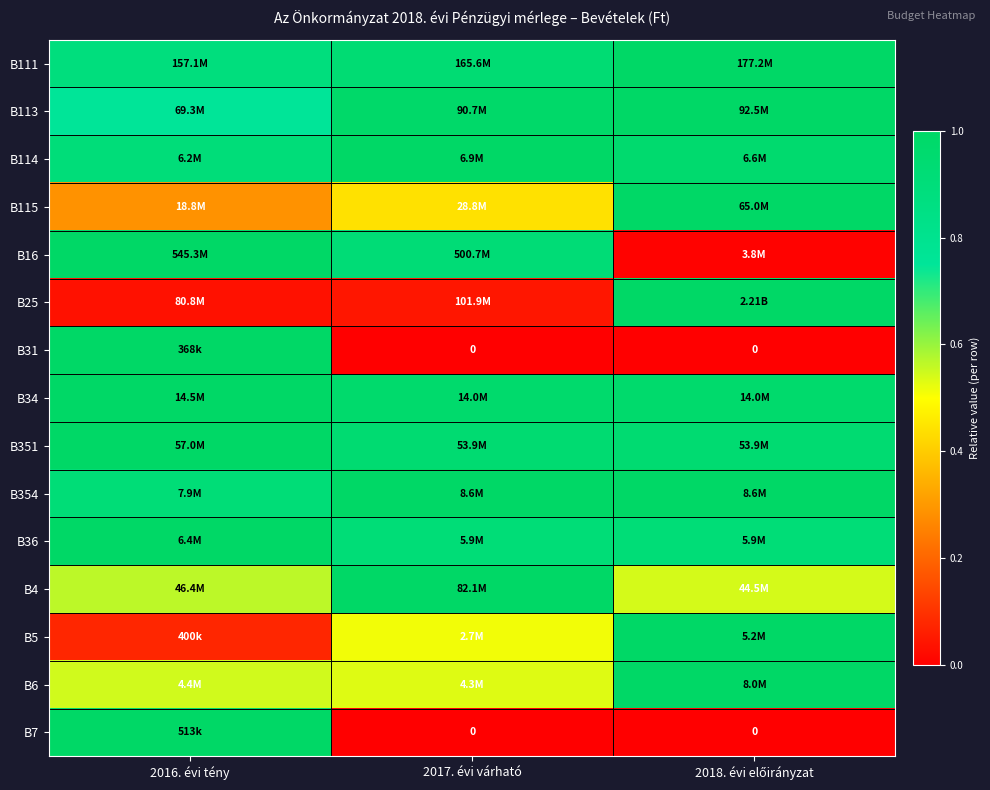

Which category has the highest value in the B16 series?

2016. évi tény